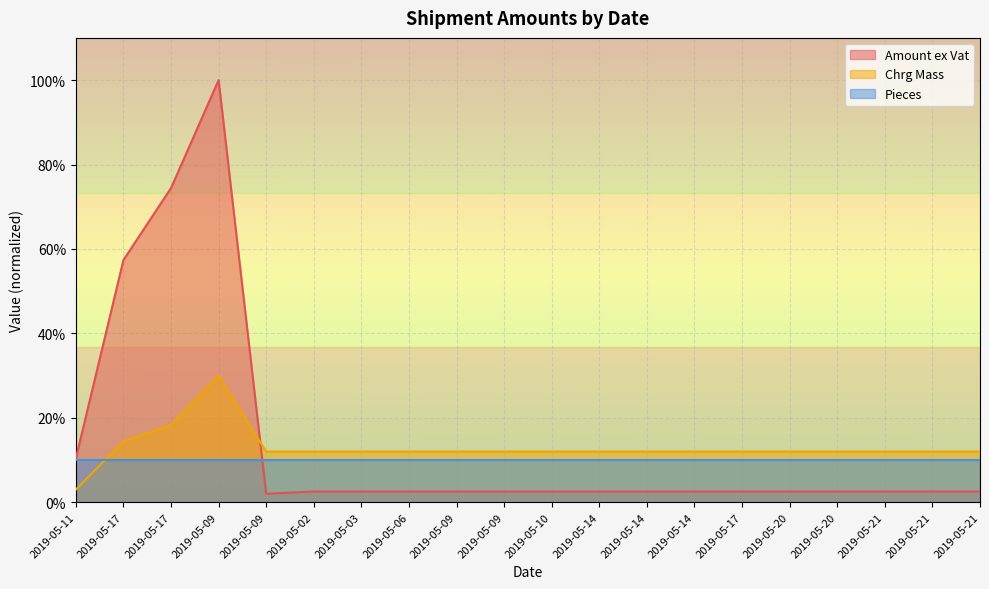

The value of Amount ex Vat at 2019-05-21 is 2.6. True or false?

True